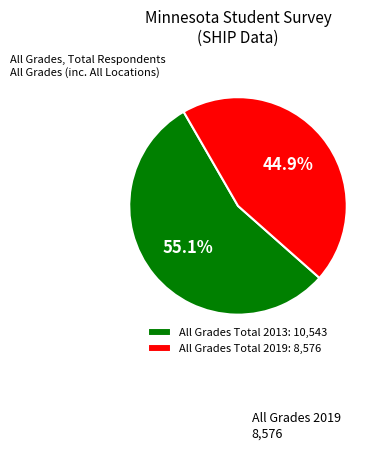

Count the number of slices in the pie.

2